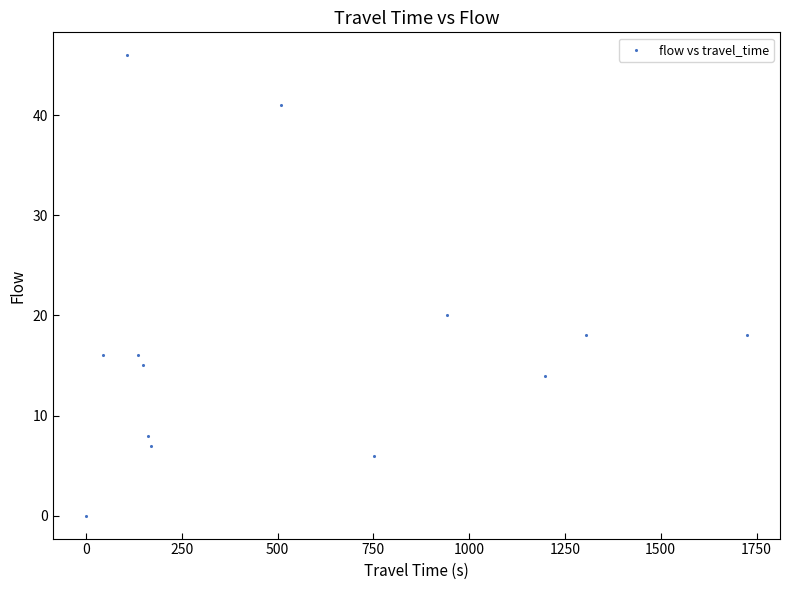

What is the range of Y values (max minus min)?

46